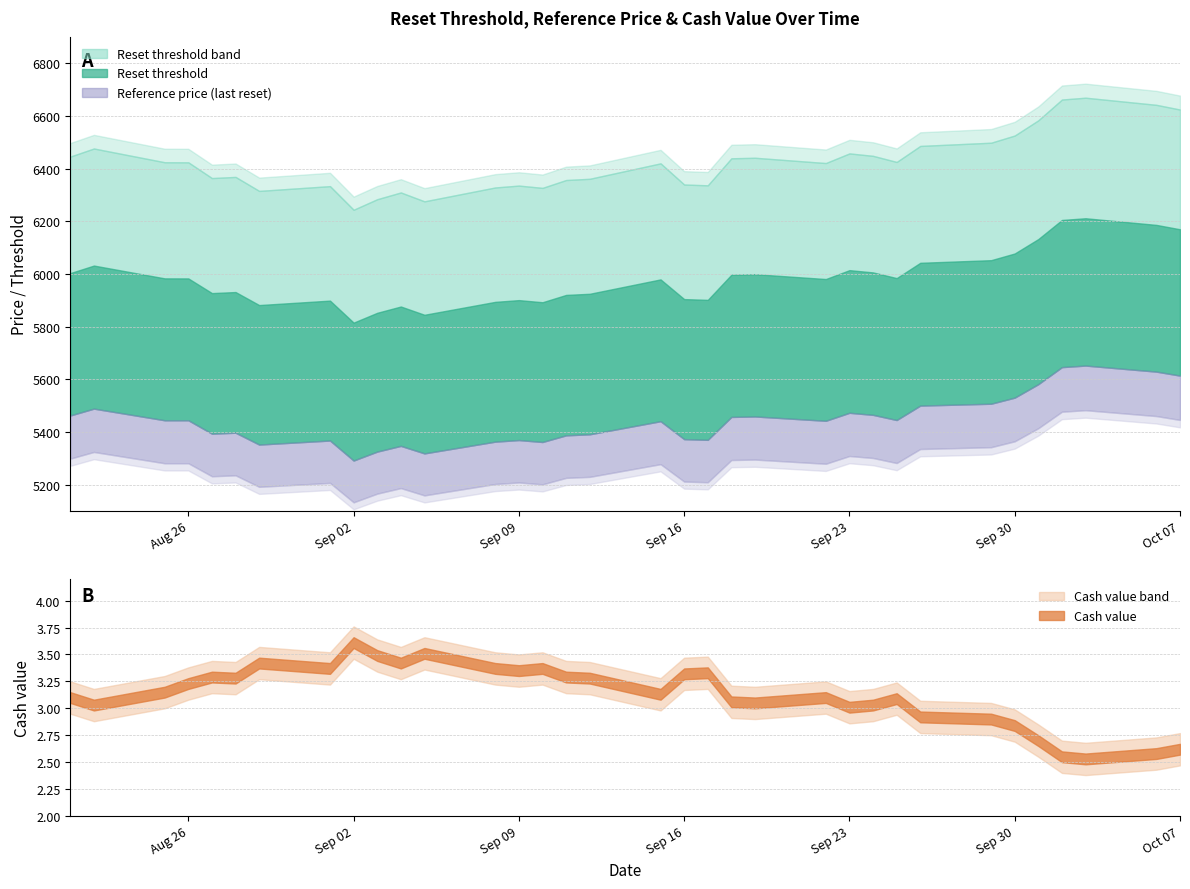

What position from the right is 2025-09-25?

9